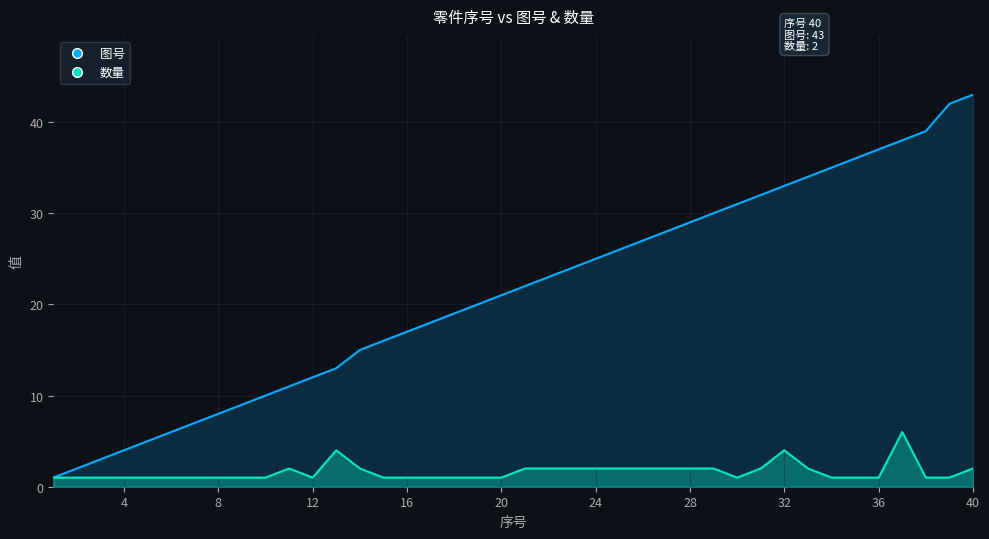

The 数量 series shows 2 at 7. True or false?

False